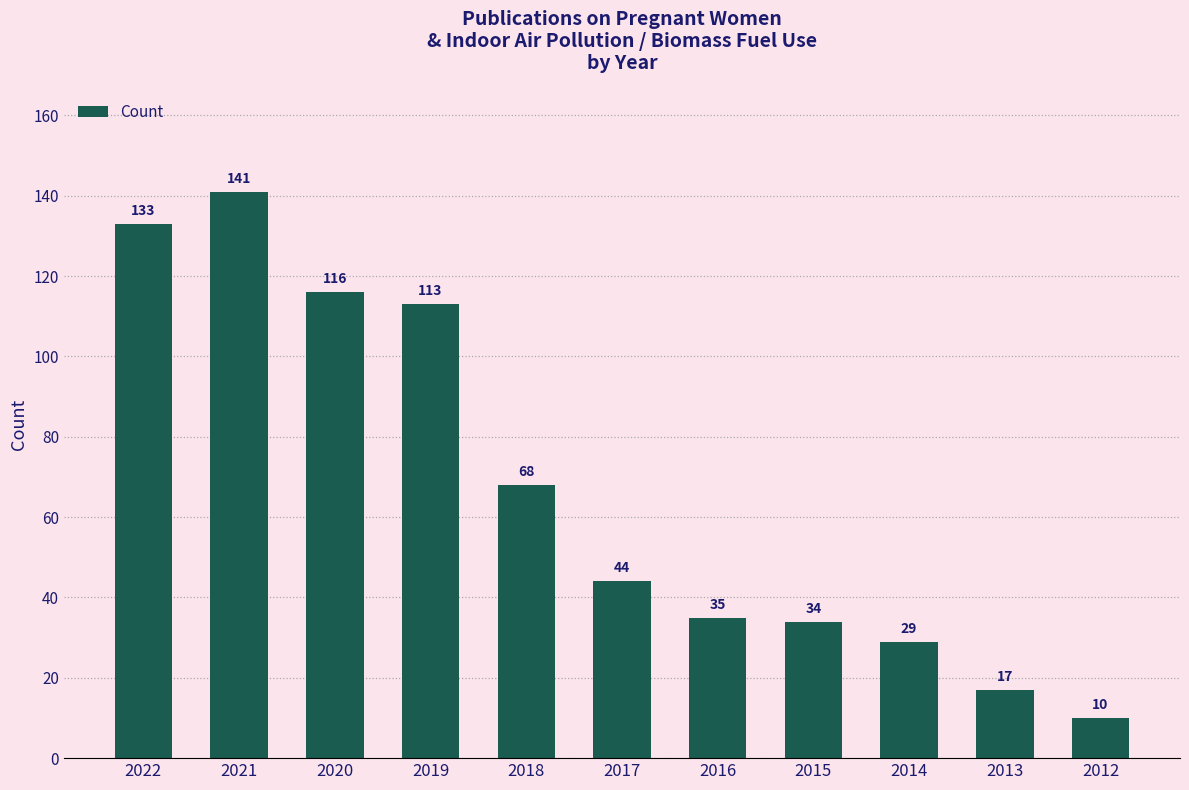

The value at 2021 is 95. True or false?

False